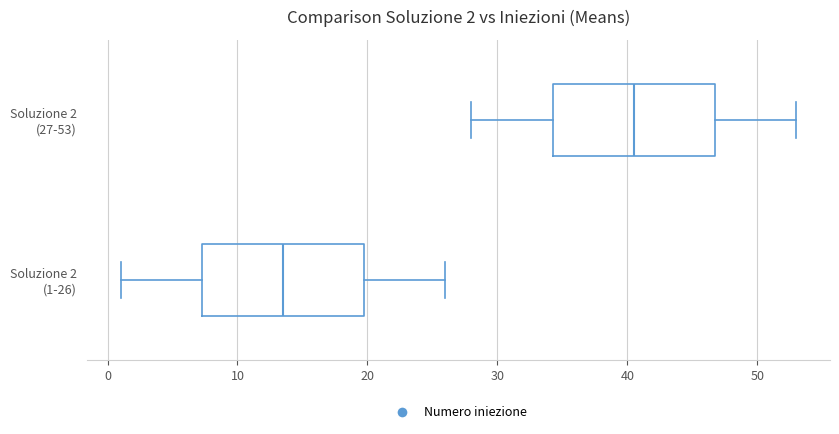

Which box has the furthest to the right median line?

Soluzione 2 (27-53)